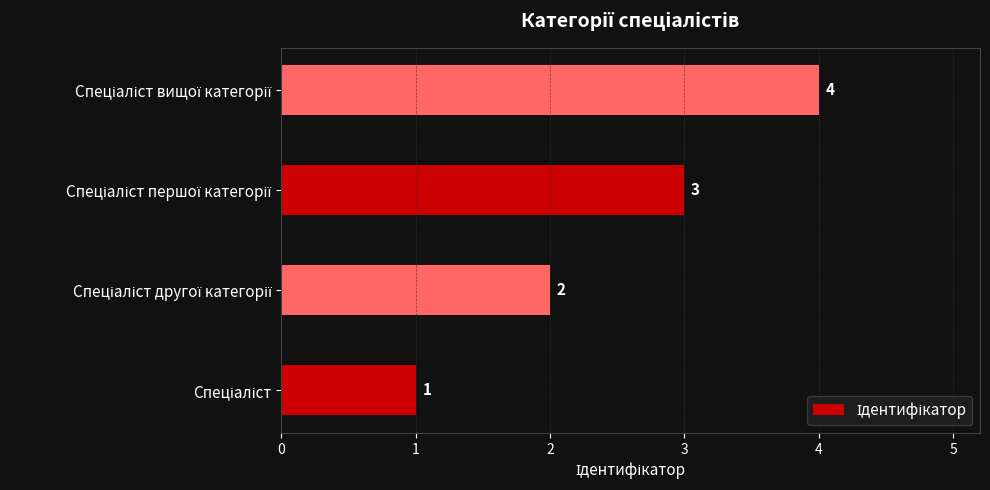

What is the difference between the maximum and minimum values?

3